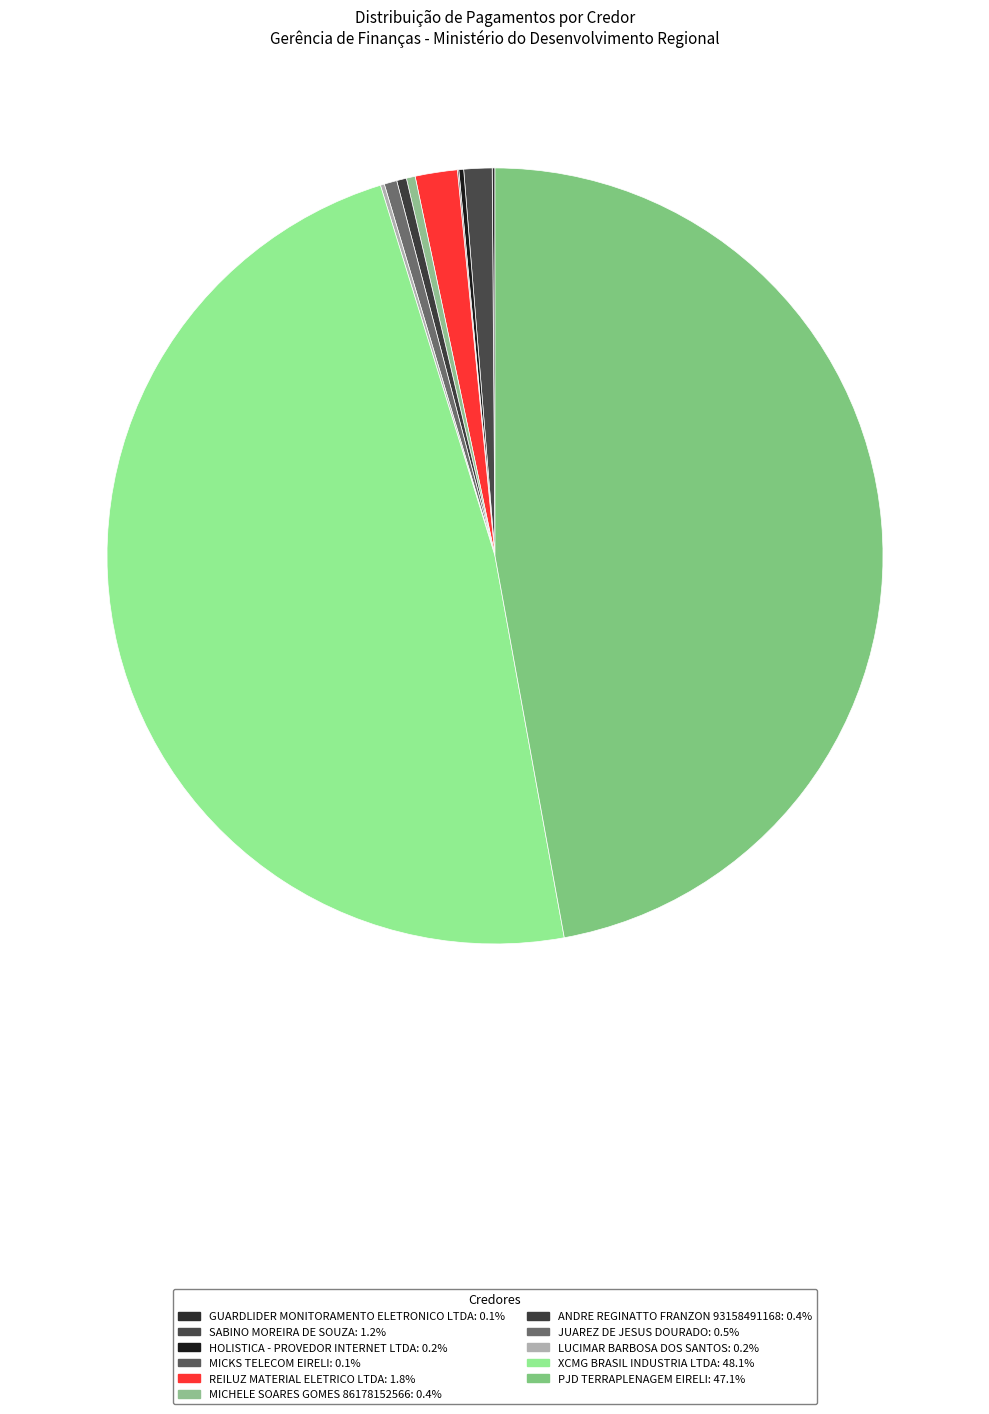

Is there a majority slice in this chart?

No